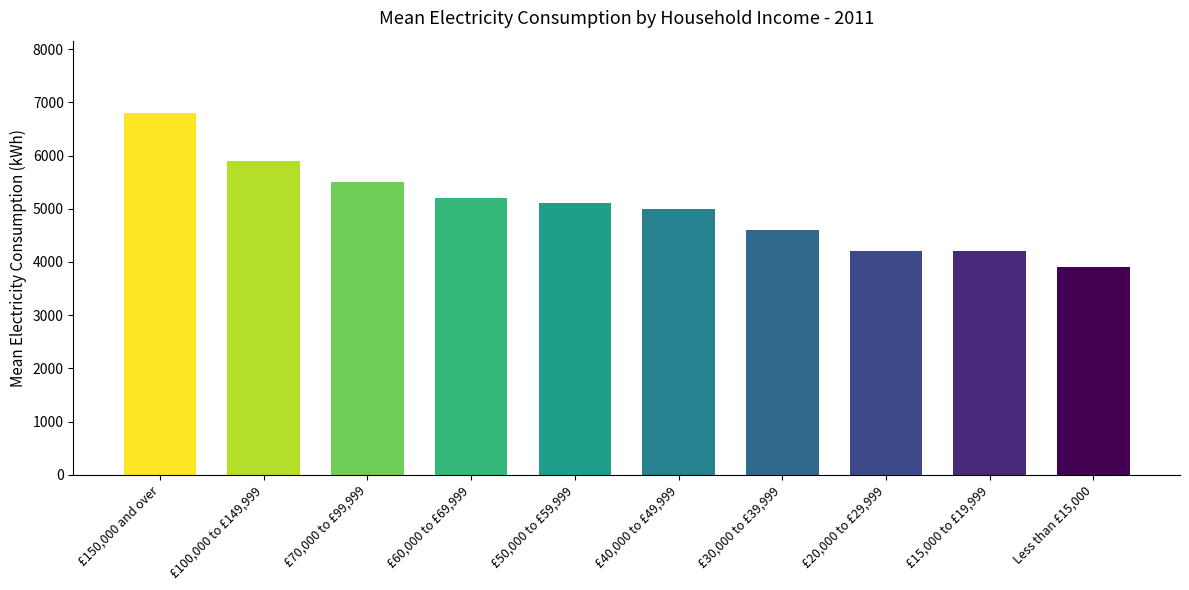

Between £15,000 to £19,999 and £50,000 to £59,999, which is larger?

£50,000 to £59,999